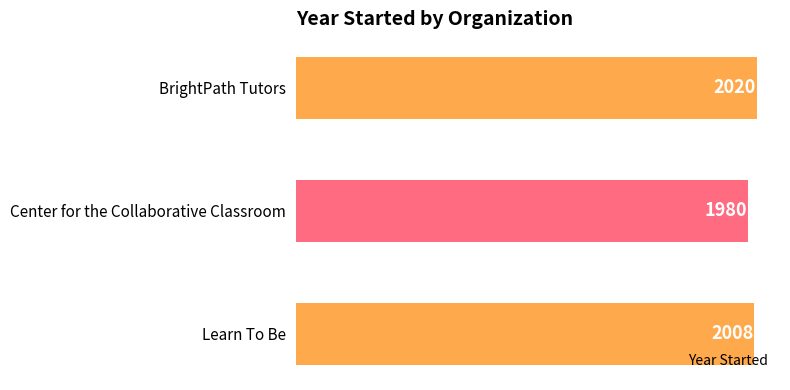

What is the ratio of the value at BrightPath Tutors to the value at Learn To Be?

1.0